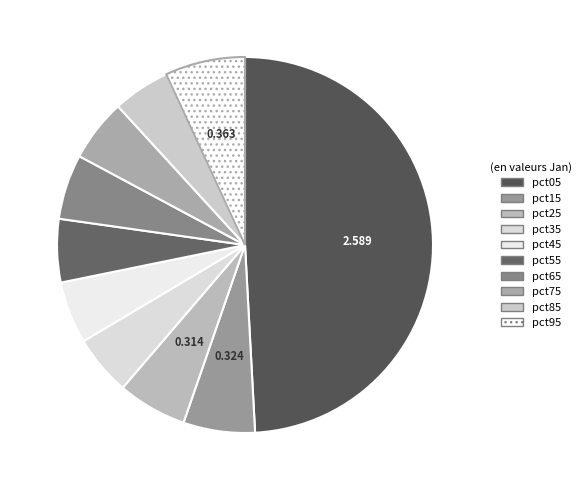

The pct95 slice represents 14% of the pie. True or false?

False